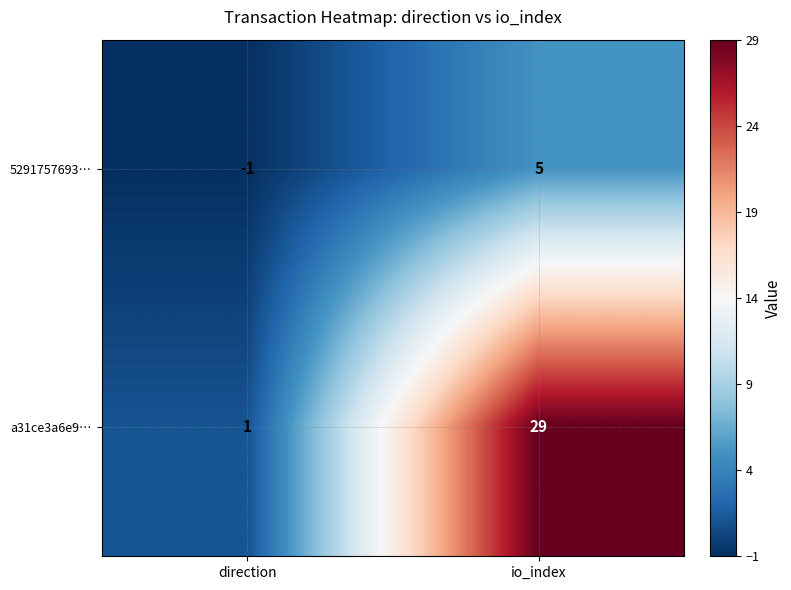

What is the sum of the 5291757693… values at direction and io_index?

4